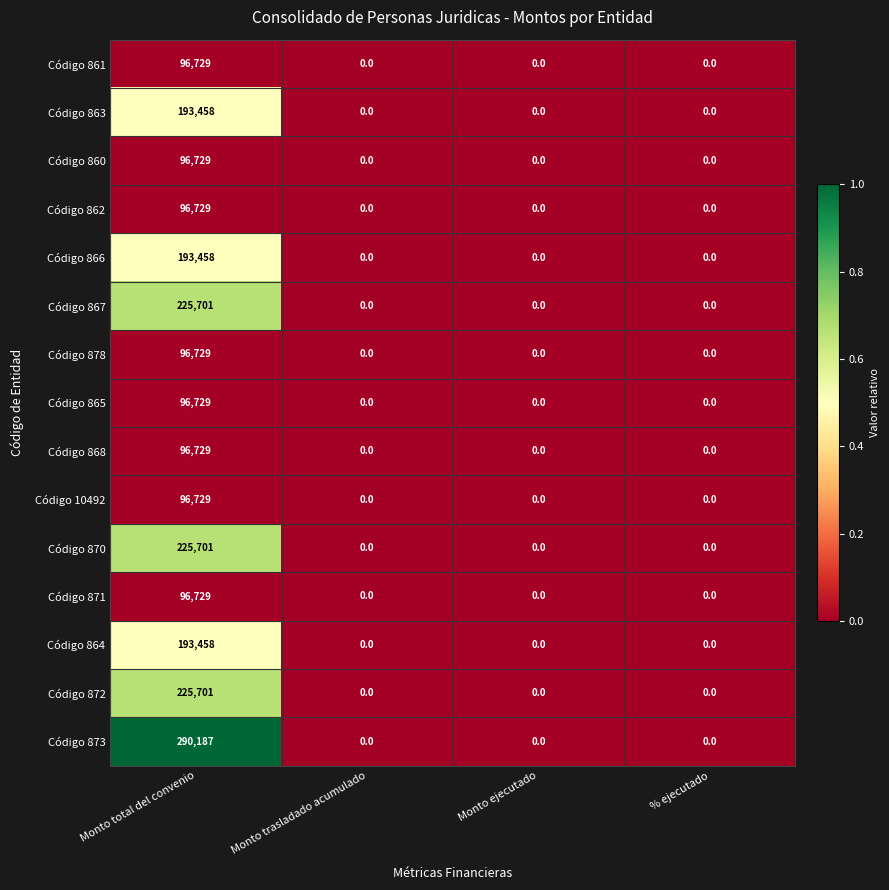

The Código 860 series shows 127694 at Monto total del convenio. True or false?

False